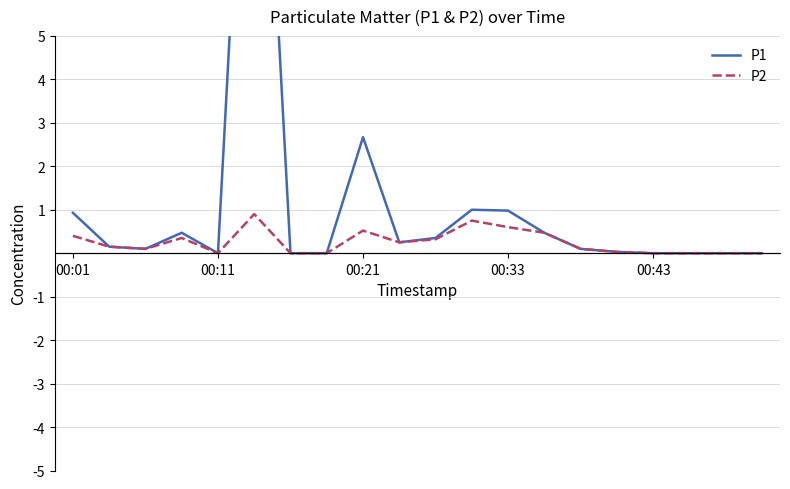

In P2, how many points are lower than both neighbors (excluding endpoints)?

3